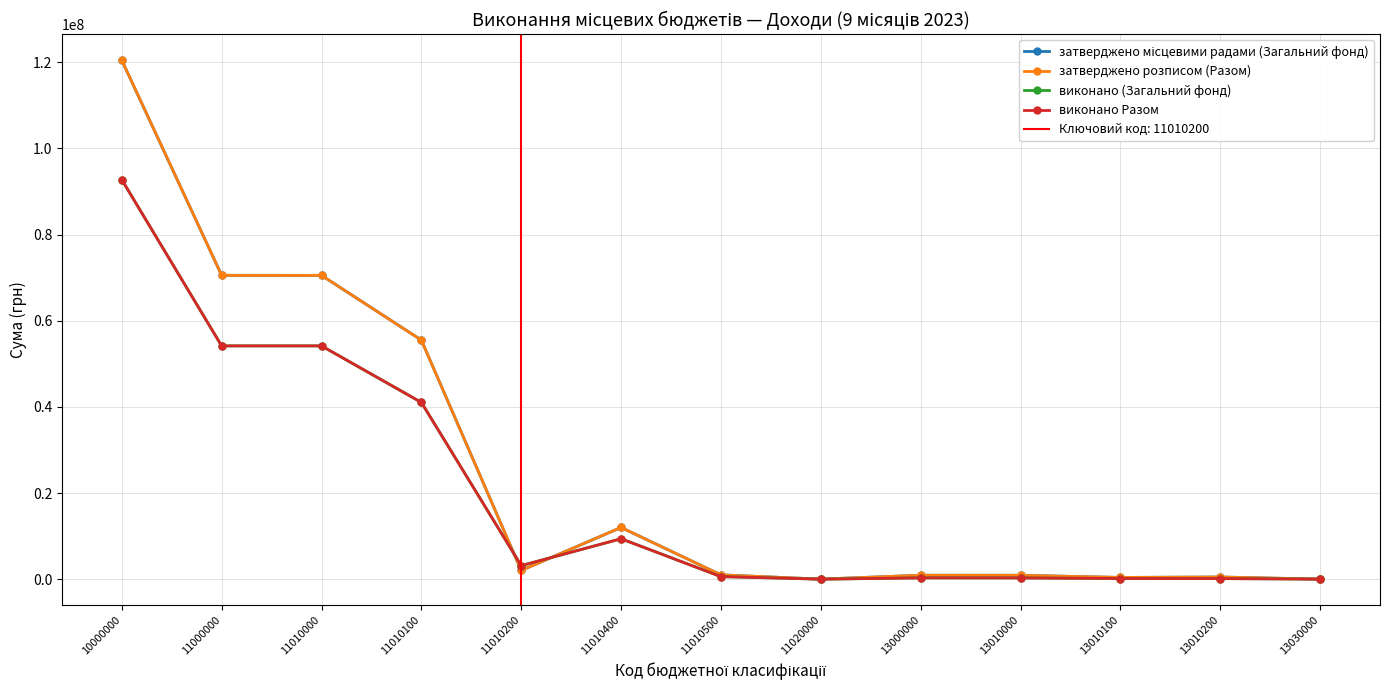

What is the sum of the виконано (Загальний фонд) values at 11010100 and 10000000?

133742741.1